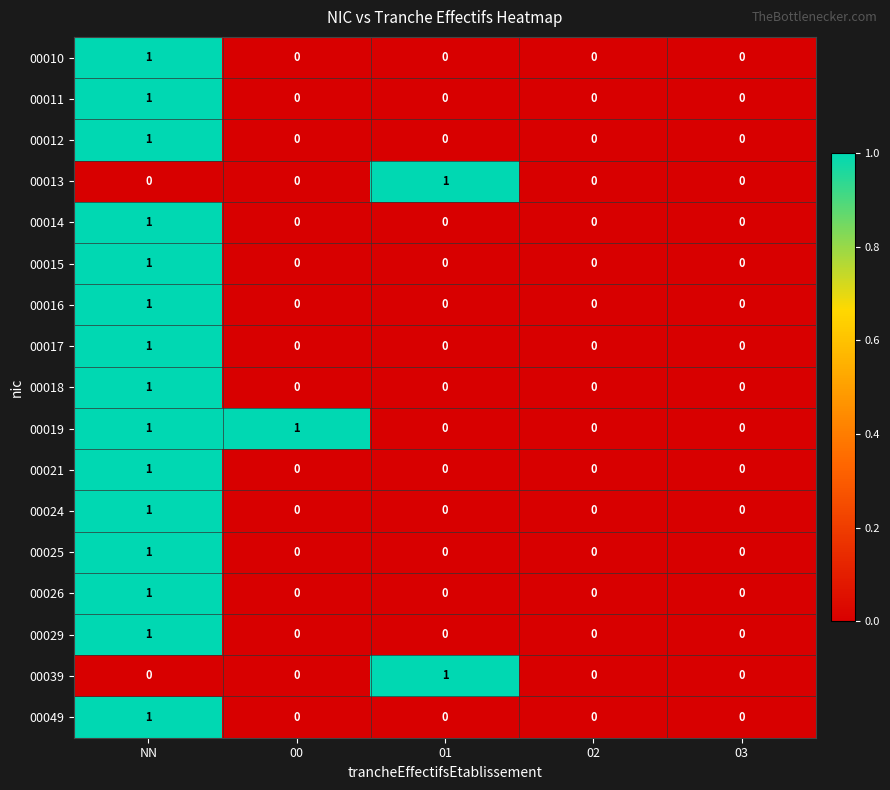

At which category is the sum across all series the highest?

NN